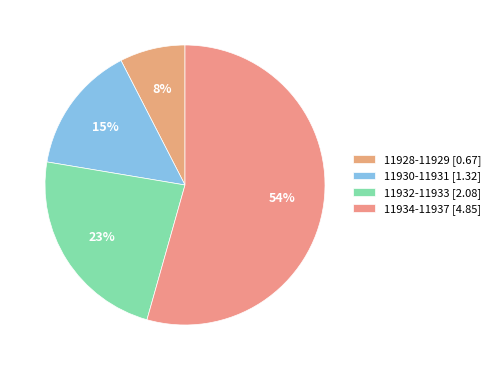

Count the number of slices in the pie.

4